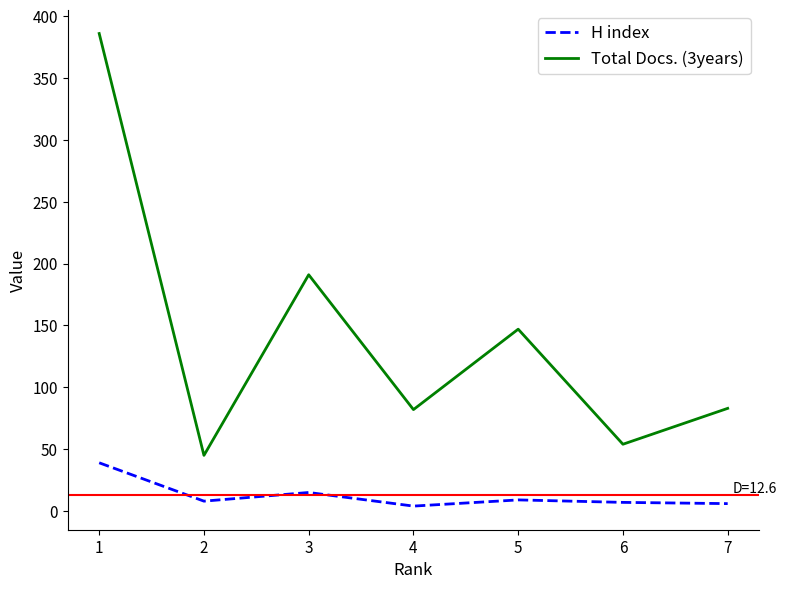

What is the average value of the Total Docs. (3years) series?

141